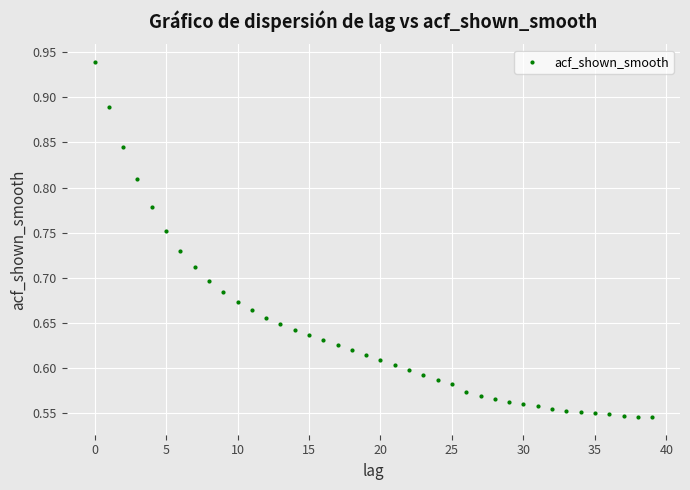

What is the range of Y values (max minus min)?

0.4